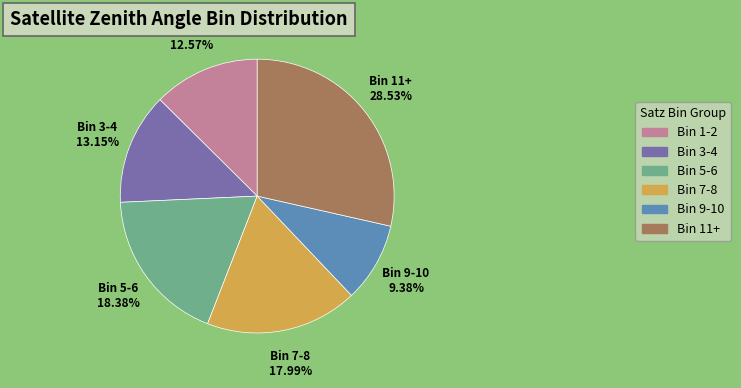

How many slices are in this pie chart?

6